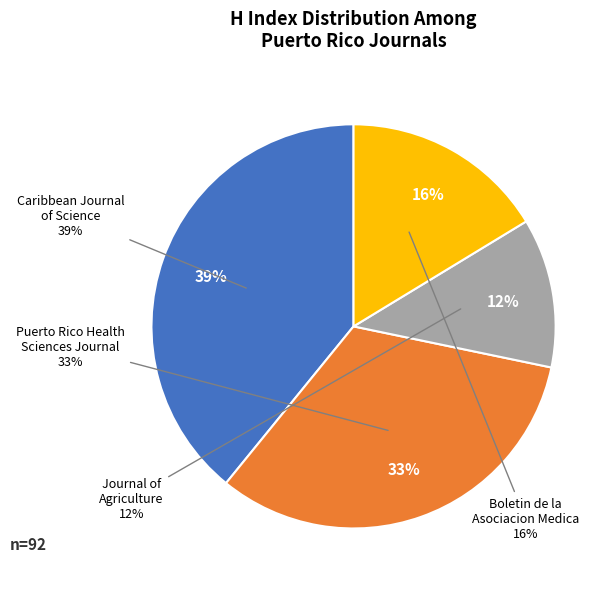

What is the change in value from Caribbean Journal of Science to Puerto Rico Health Sciences Journal?

-6